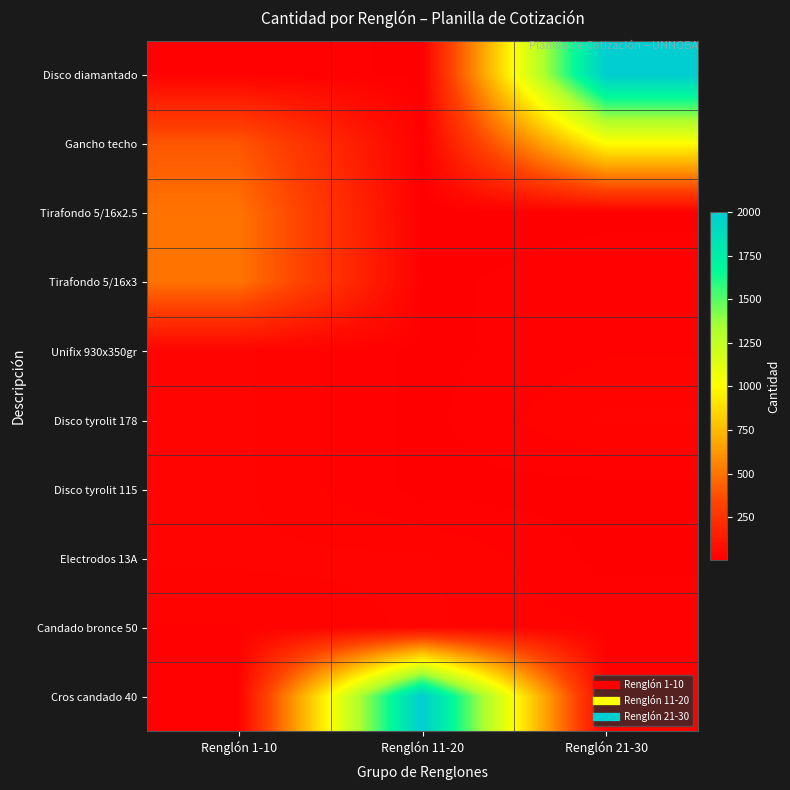

What is the difference between the highest and lowest values at Renglón 11-20?

1995